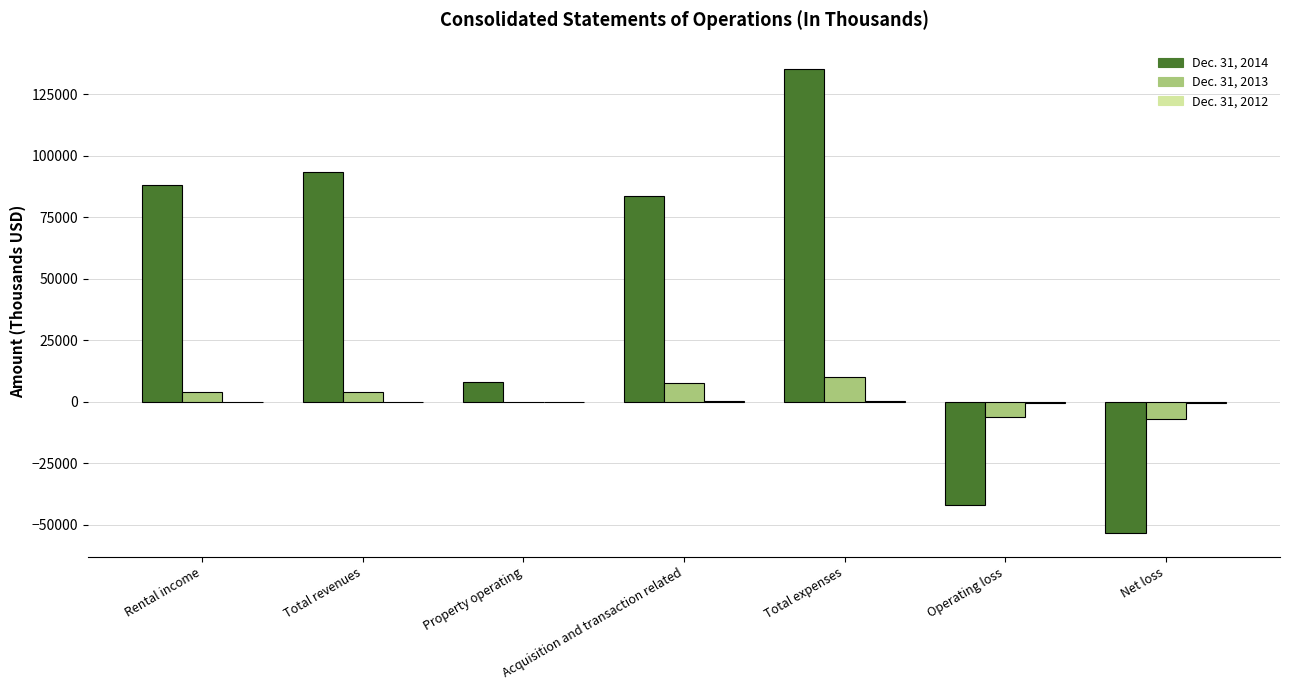

At which category does the chart reach its peak across all series?

Total expenses